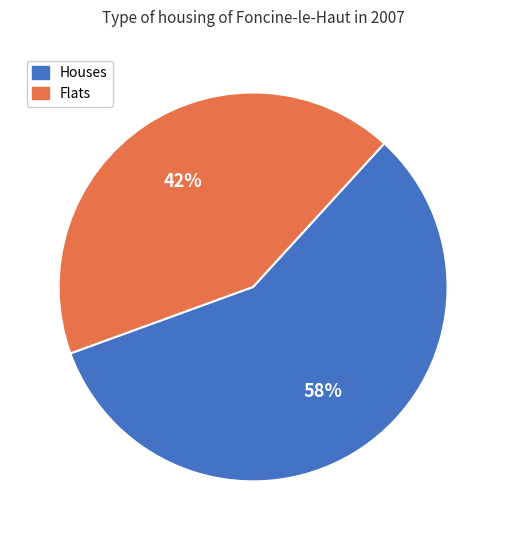

To the nearest percent, what is the average slice percentage?

50%